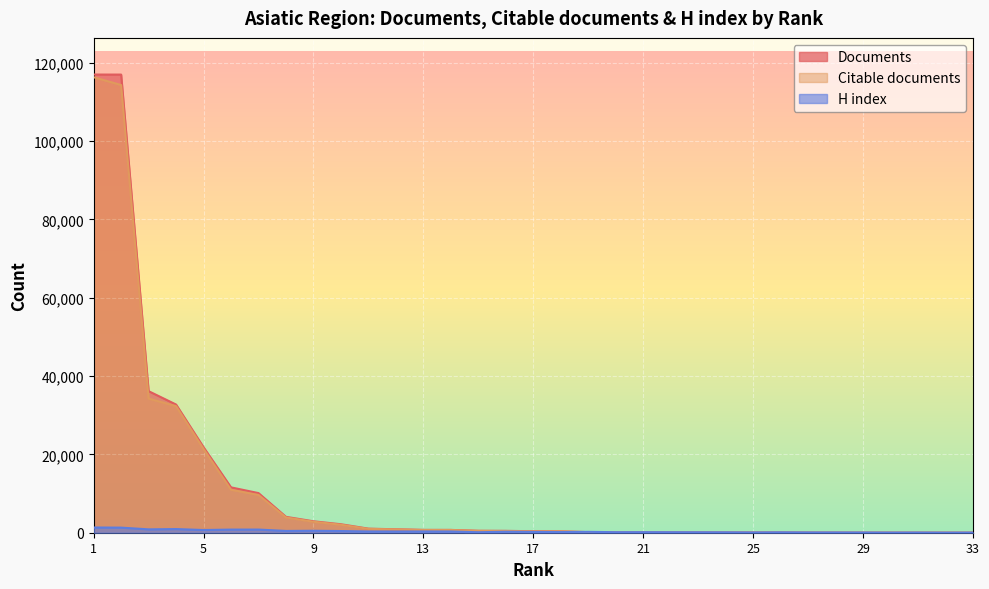

True or false: Documents and Citable documents cross at least once.

False